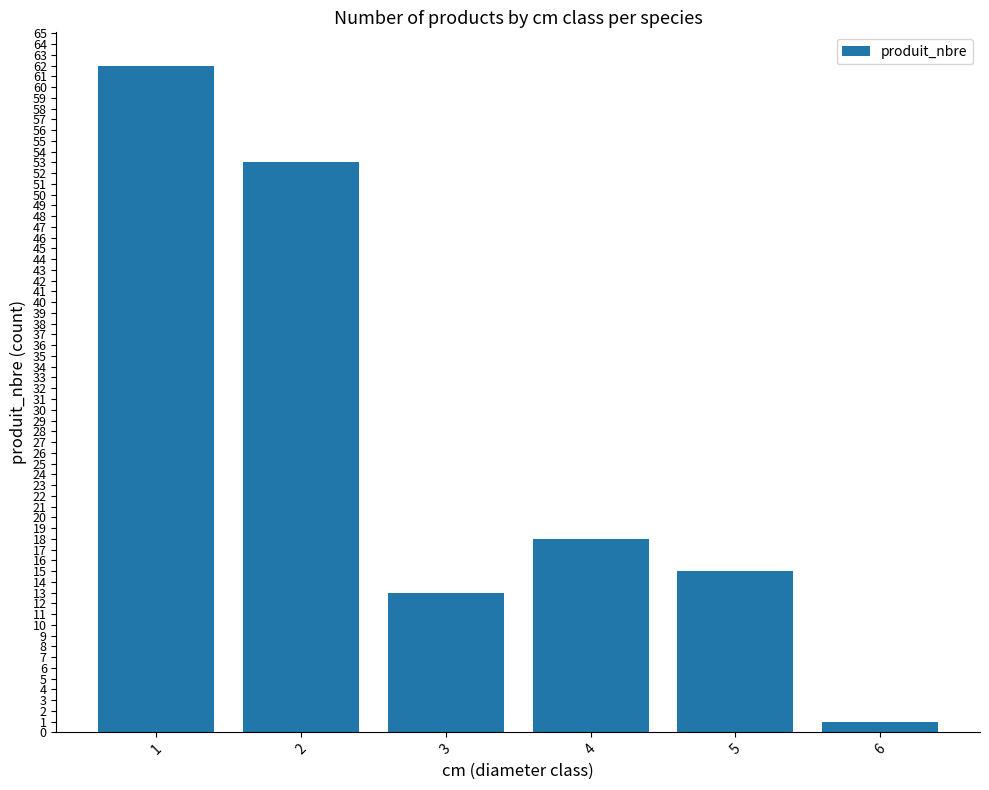

What is the minimum value shown in the chart?

1